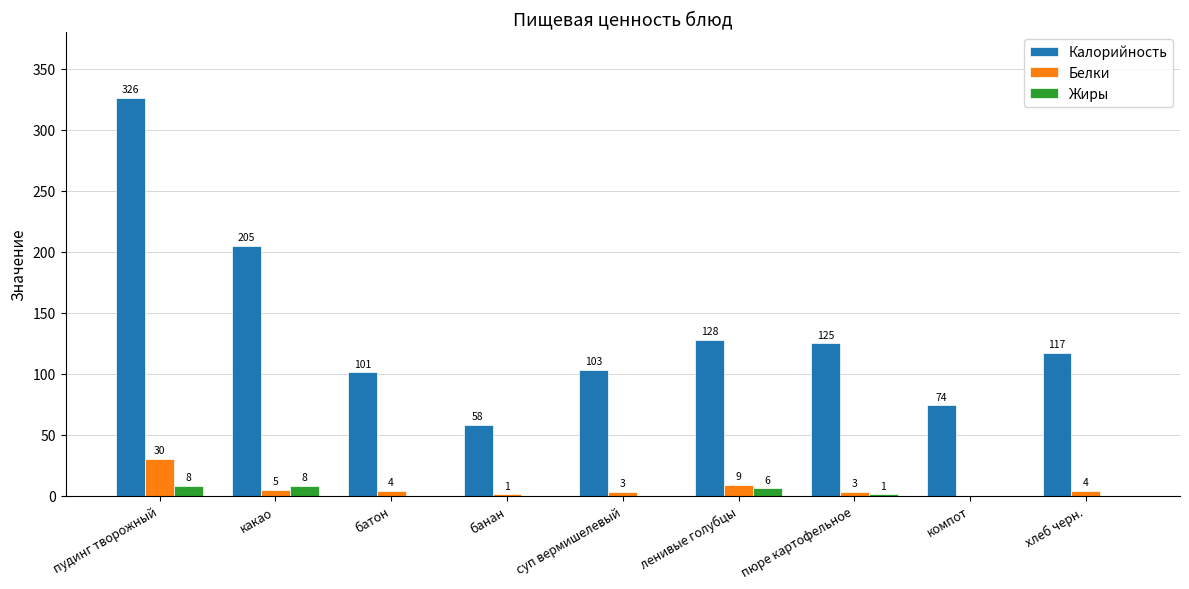

At which category does the chart reach its peak across all series?

пудинг творожный